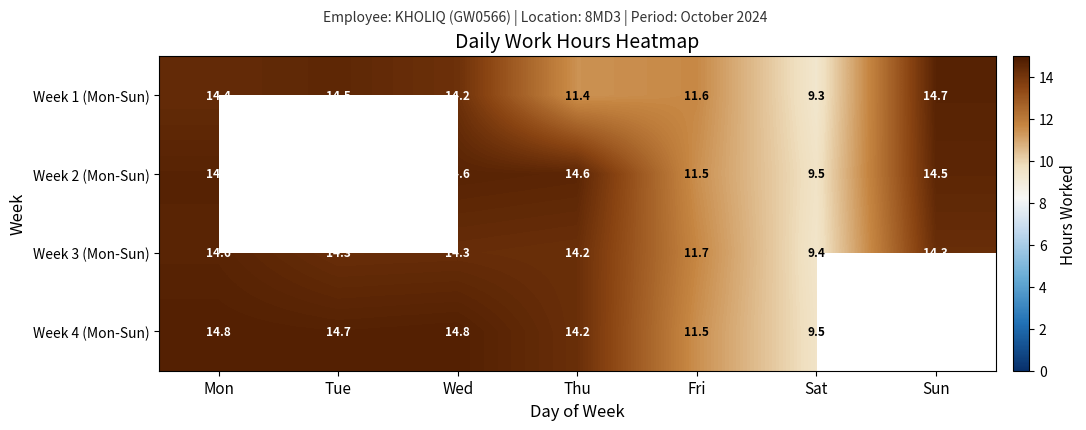

At how many categories does at least one series exceed 5?

7